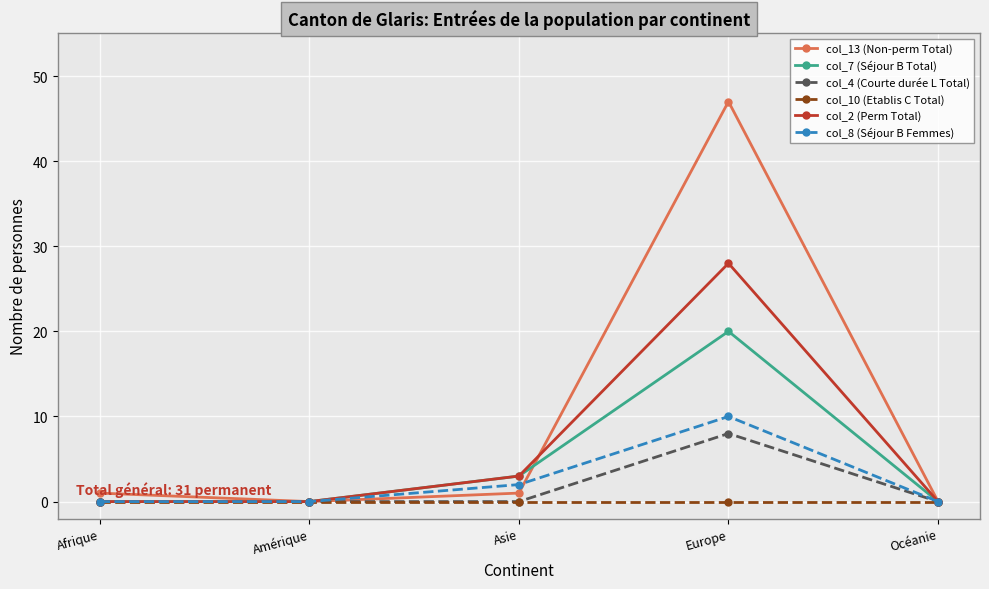

The col_10 (Etablis C Total) series shows 0 at Océanie. True or false?

True